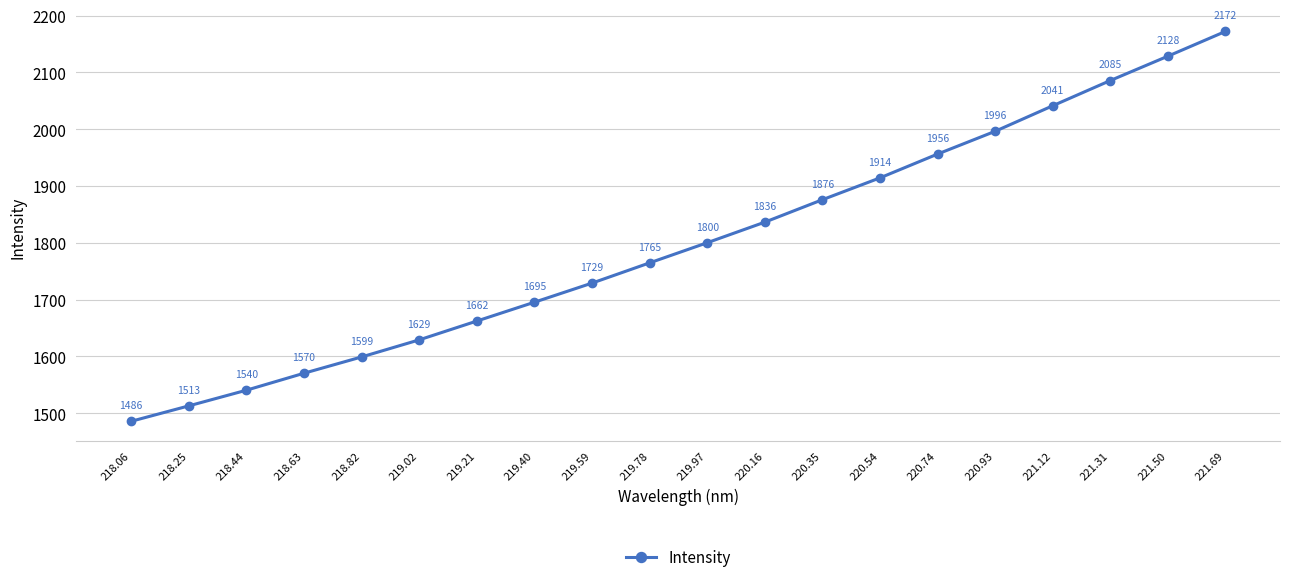

Count the number of values greater than 1800.

10